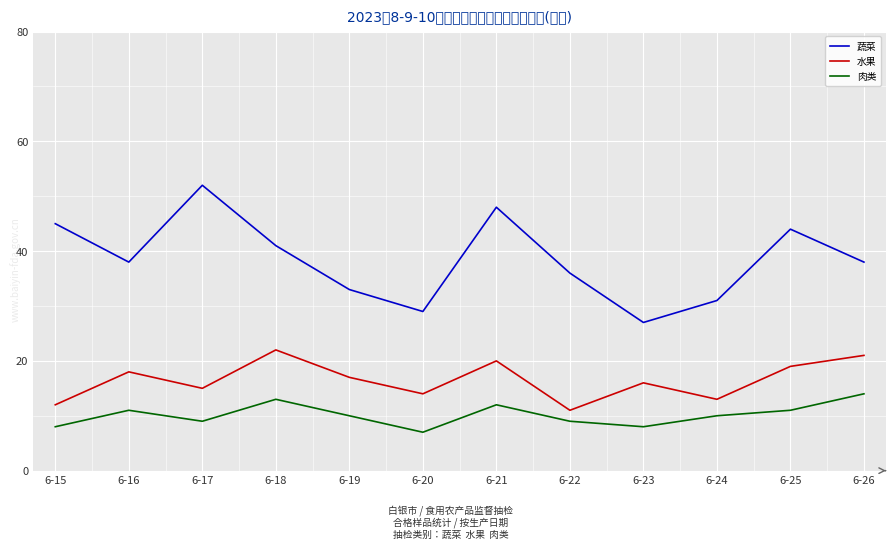

Is this an area chart (filled region under the line)?

No